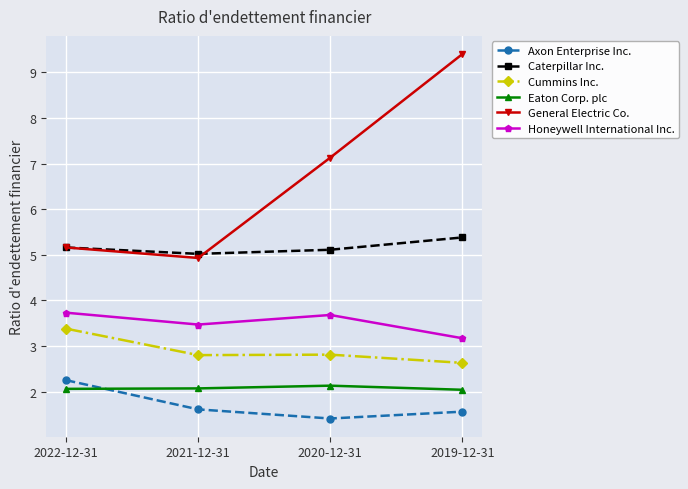

How many lines are shown in the chart?

6